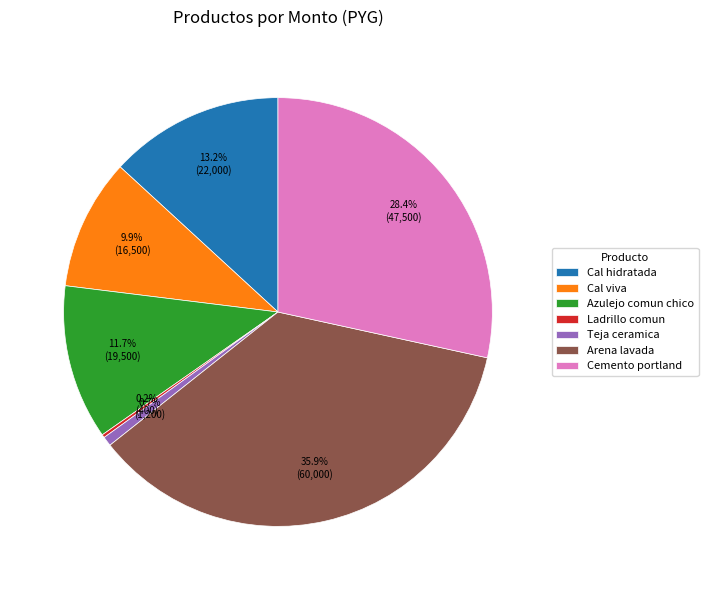

Is there any slice that represents more than half of the pie?

No